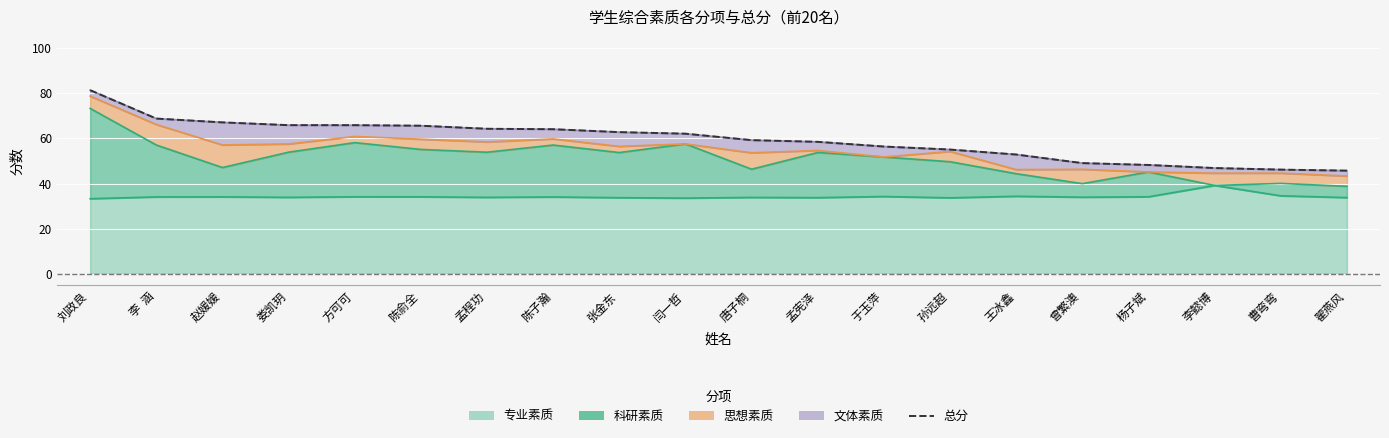

What is the change in value from 闫一哲 to 孟宪泽?

-3.6